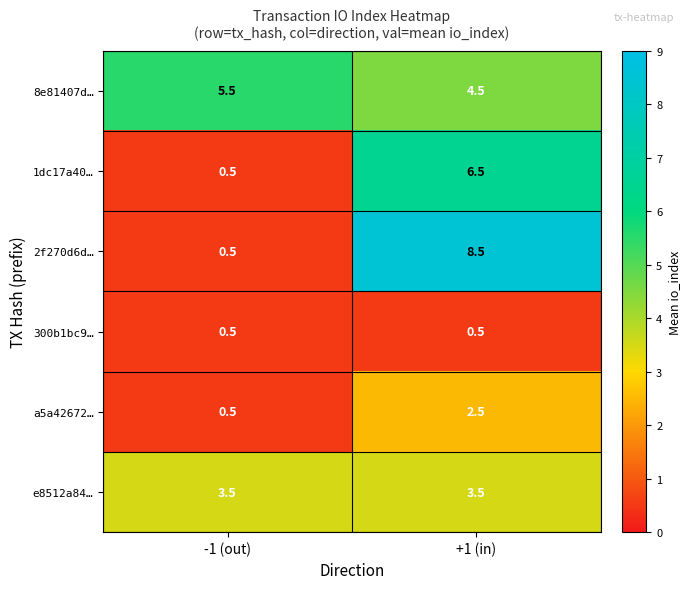

Which series has the widest spread of values?

2f270d6d…